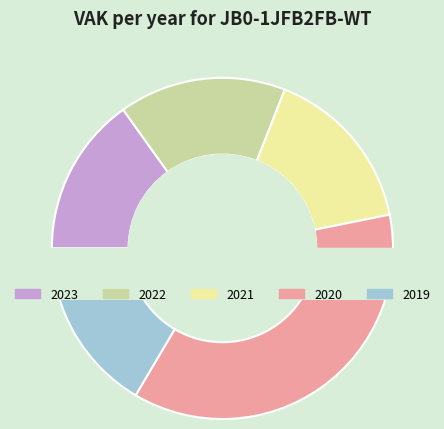

How many slices are in this pie chart?

5